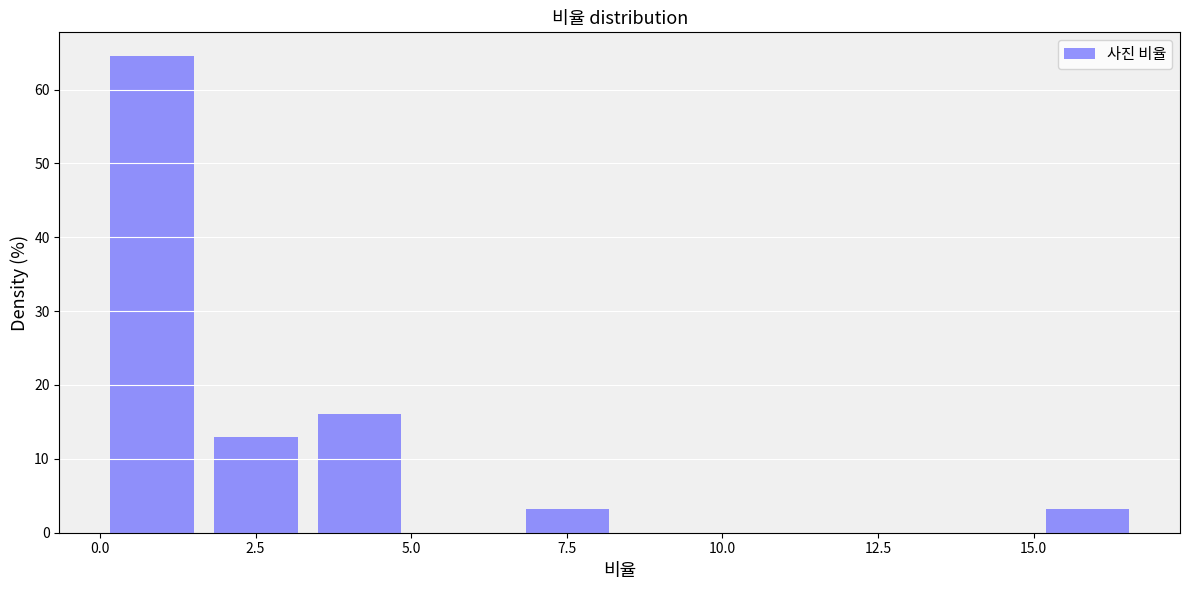

Read against the x-axis, roughly where is the centre of the tallest bar?

1.0